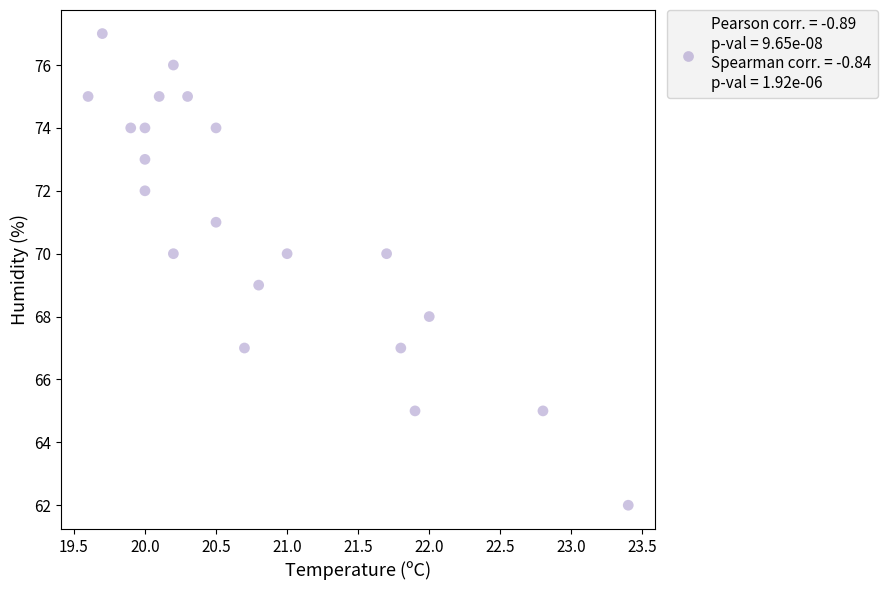

What is the range of Y values (max minus min)?

15